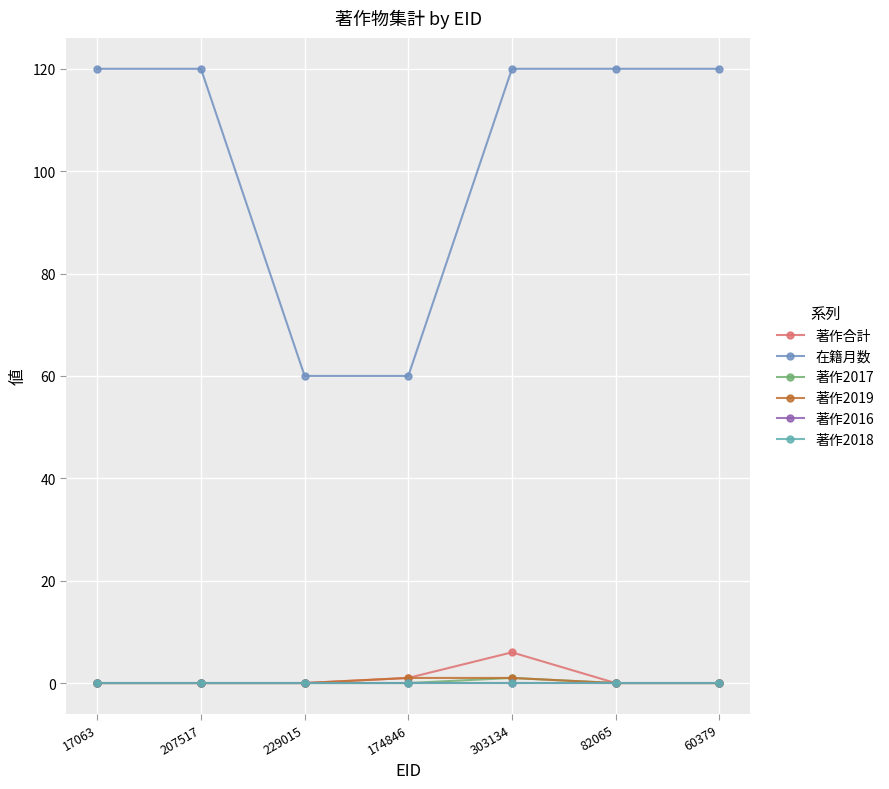

Rank the series by their maximum value, from lowest to highest.

著作2016, 著作2018, 著作2017, 著作2019, 著作合計, 在籍月数